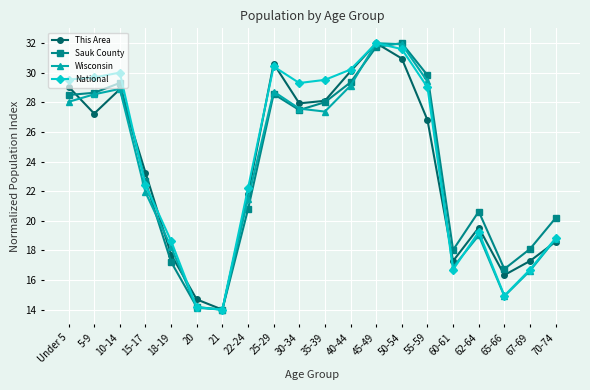

At which label is This Area closest to 23?

15-17